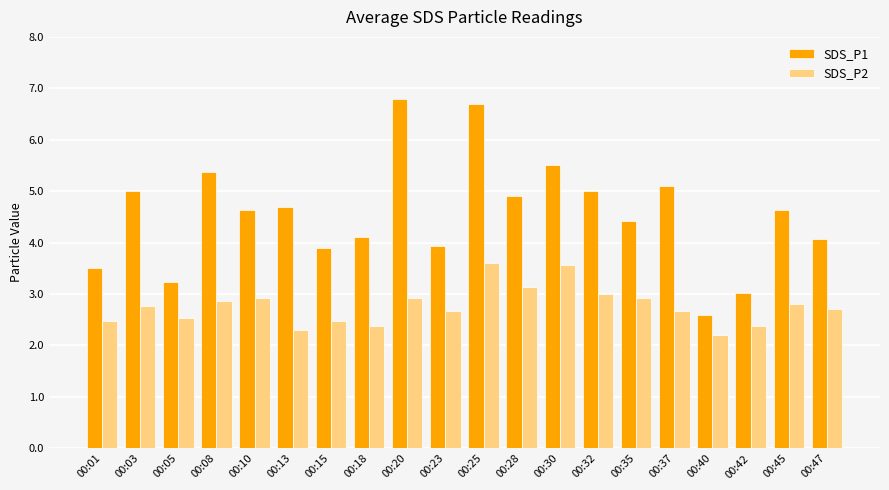

Which series changed the most between 00:30 and 00:45?

SDS_P1